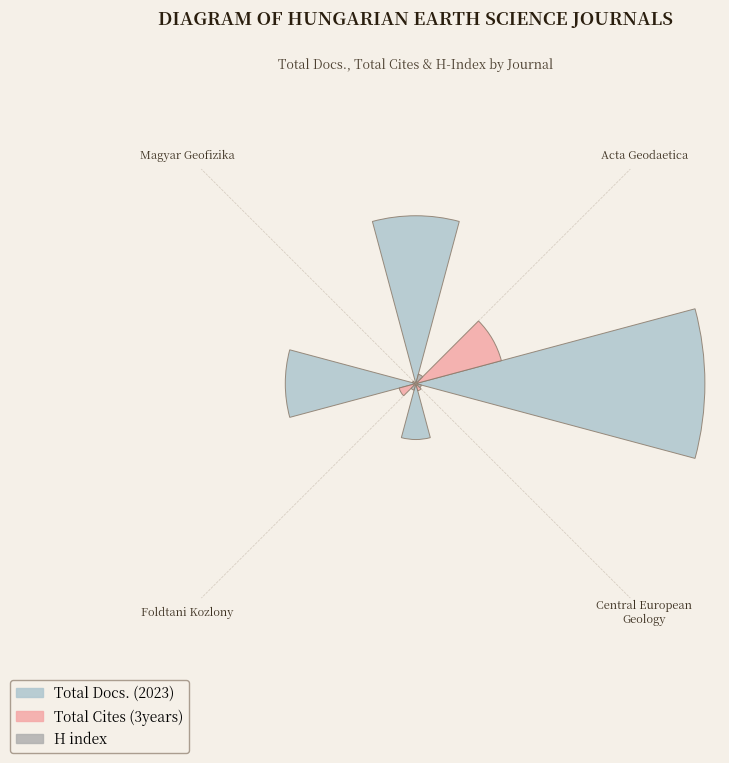

Does the chart contain stacked bars?

No